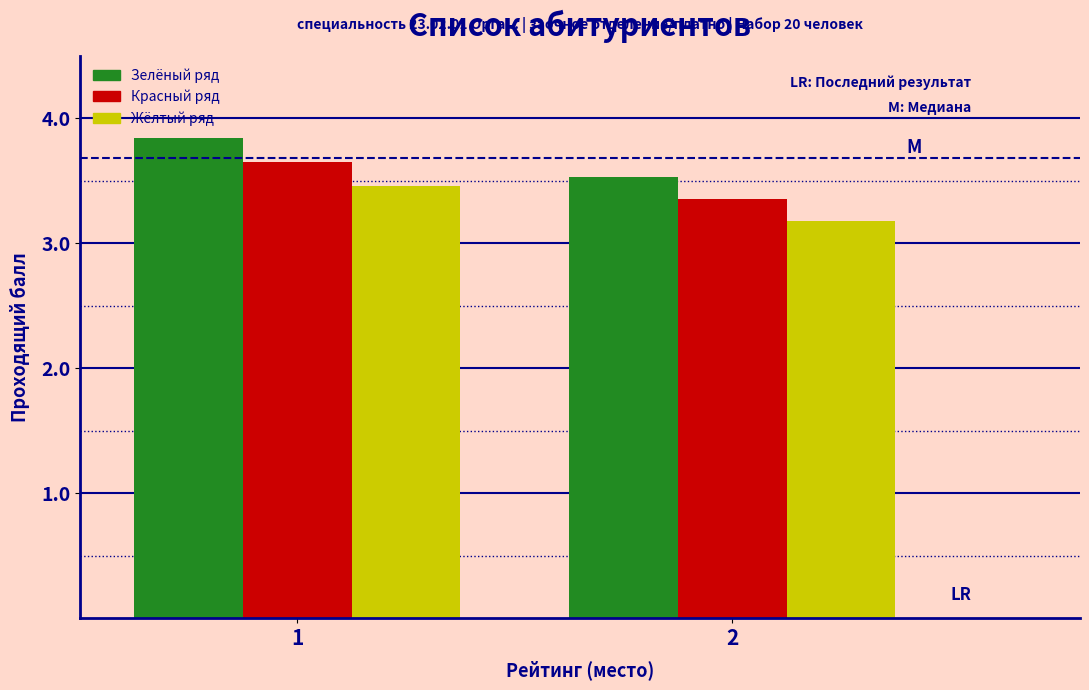

What is the total value across all series at 1?

10.9